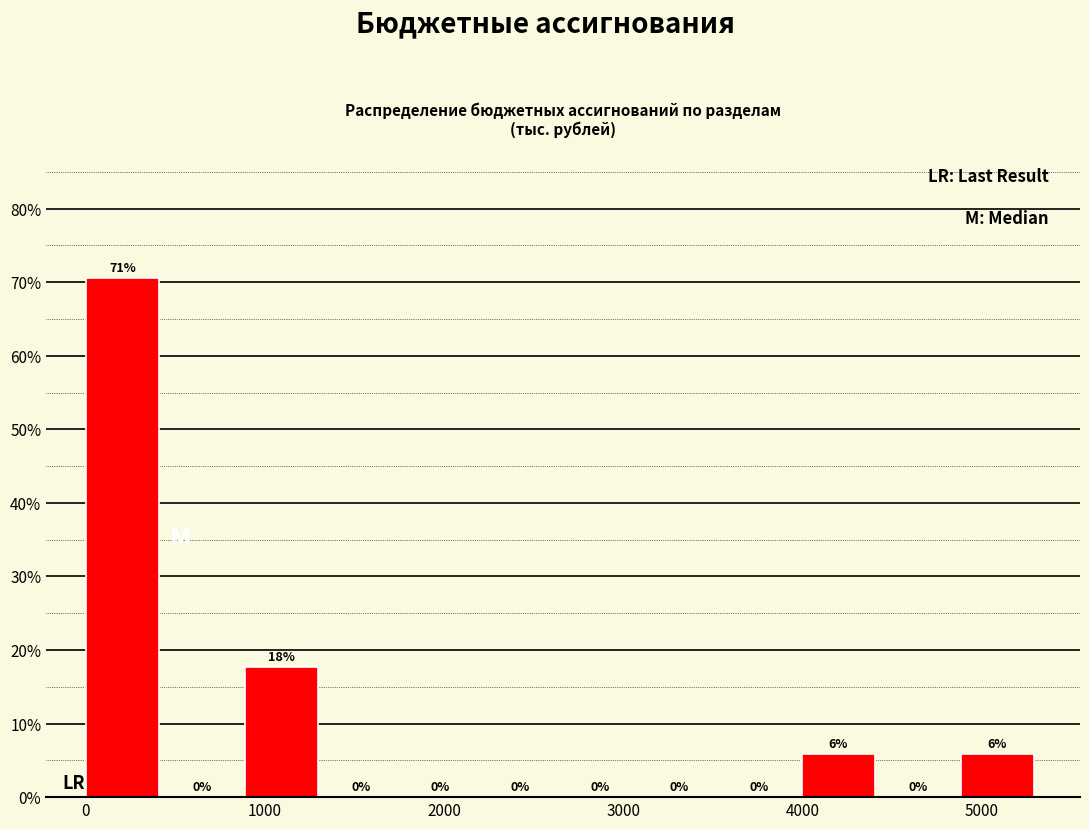

Over which range of the x-axis is the bar tallest?

0 to 400